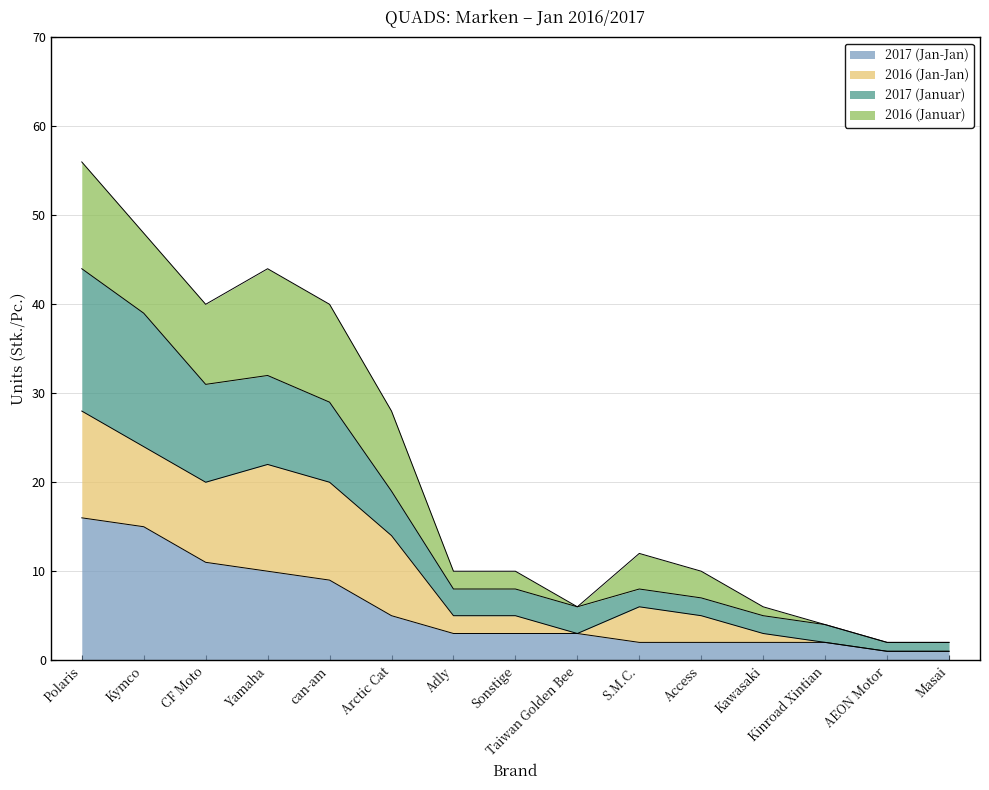

Does the chart display data point markers on the line(s)?

No